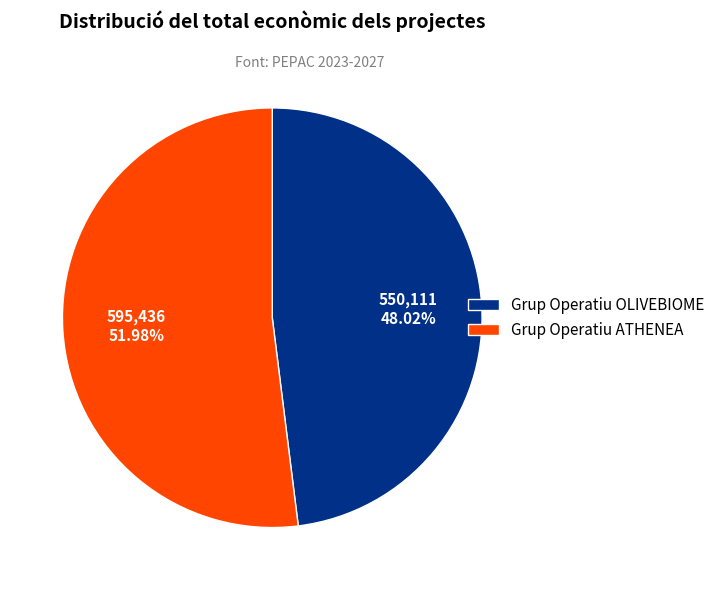

What is the smallest slice in the pie chart?

Grup Operatiu OLIVEBIOME